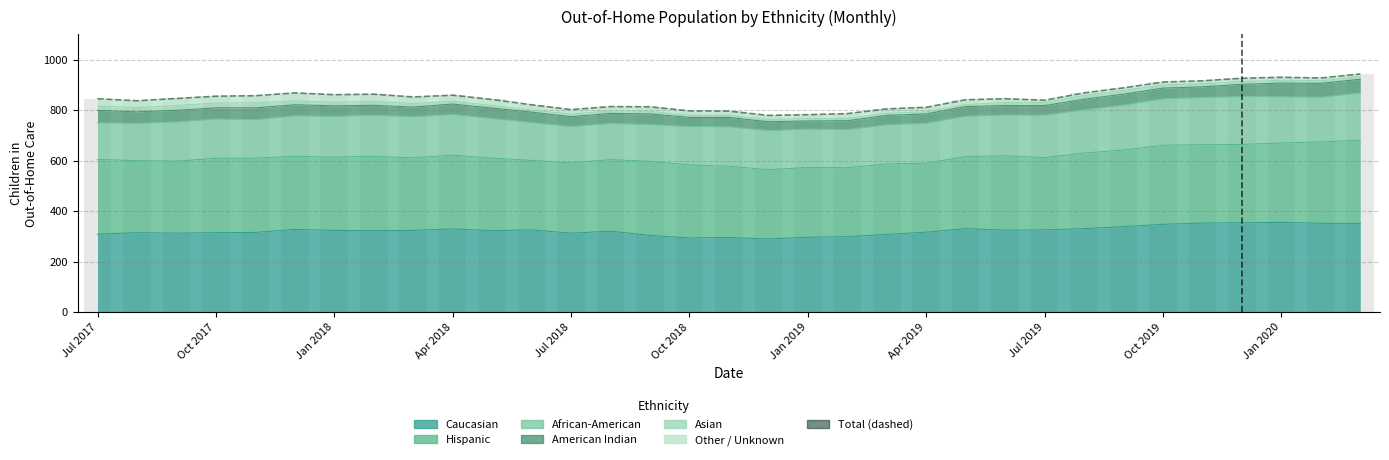

Read the value at Jul 2017.

845